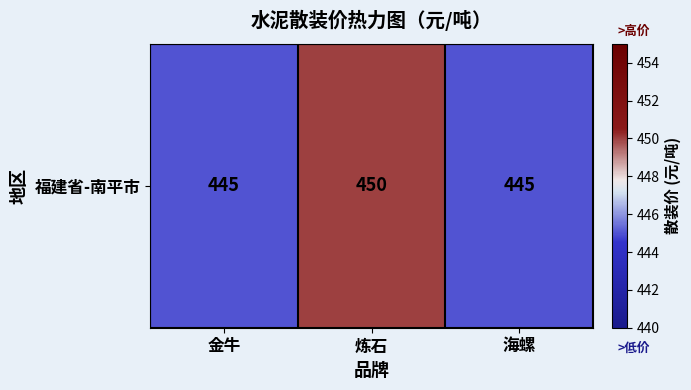

Reading left to right, what are all the values shown in this chart?

445	450	445